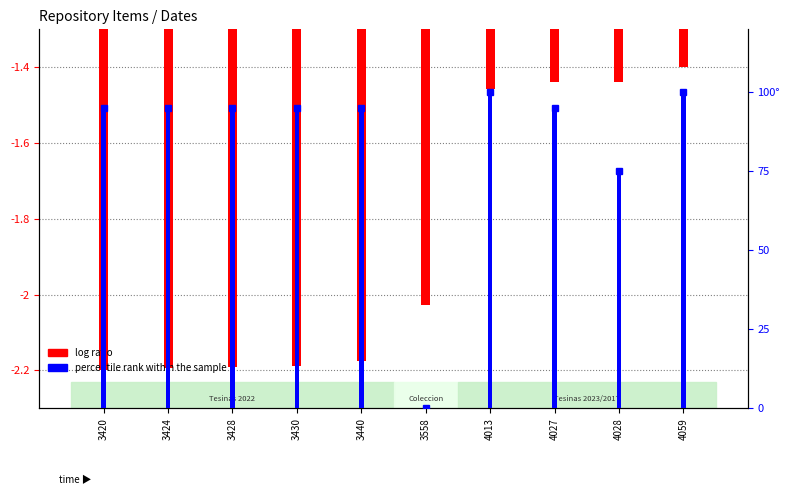

How many bars are there in each group?

2